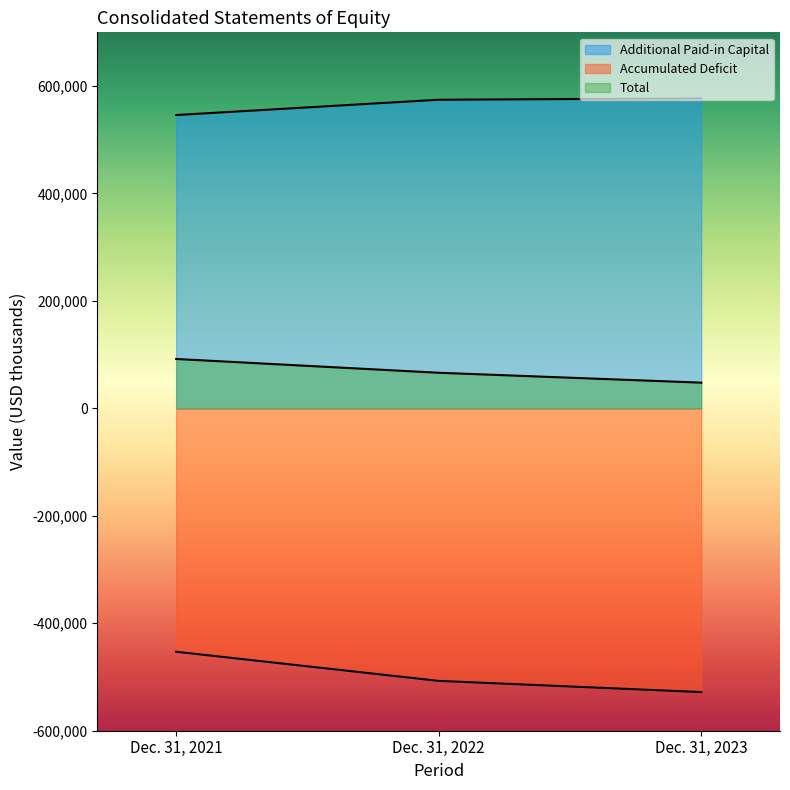

How many data points does each series have?

3